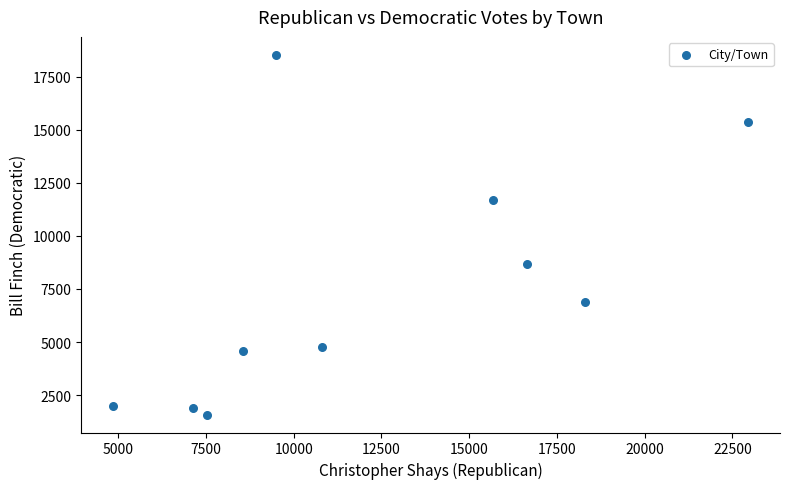

What Y value in the scatter plot is closest to 10055?

8684